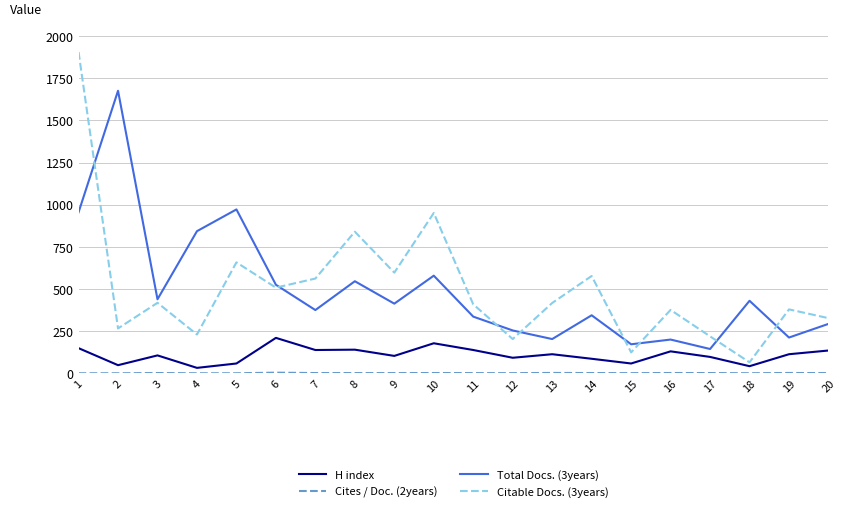

Is it true that H index equals 103.0 at 9?

True